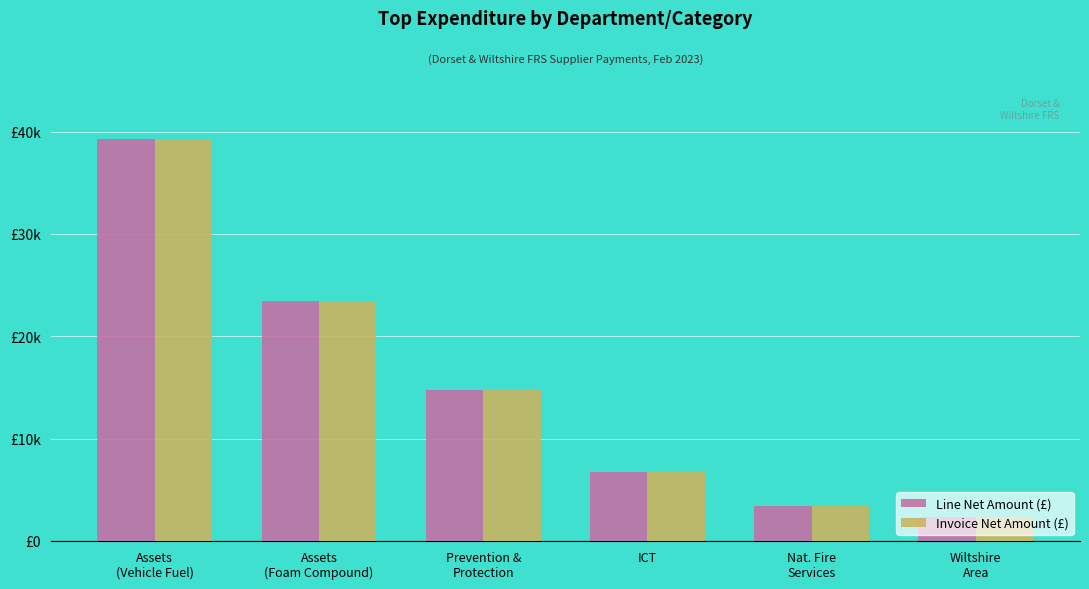

What is the approximate value of Line Net Amount (£) at Assets
(Foam Compound)?

23400.0